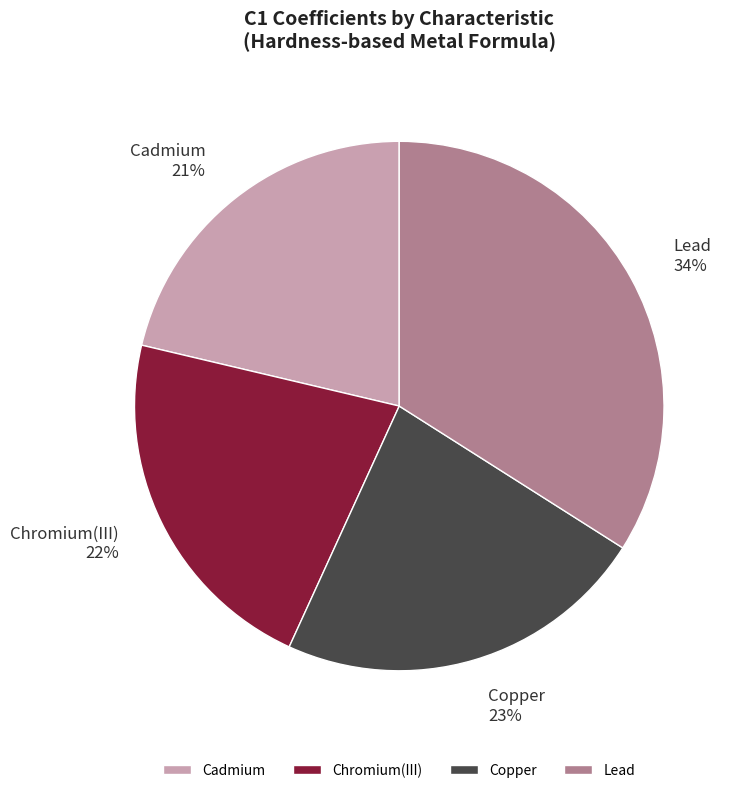

Rank the categories by value from highest to lowest.

Lead, Copper, Chromium(III), Cadmium